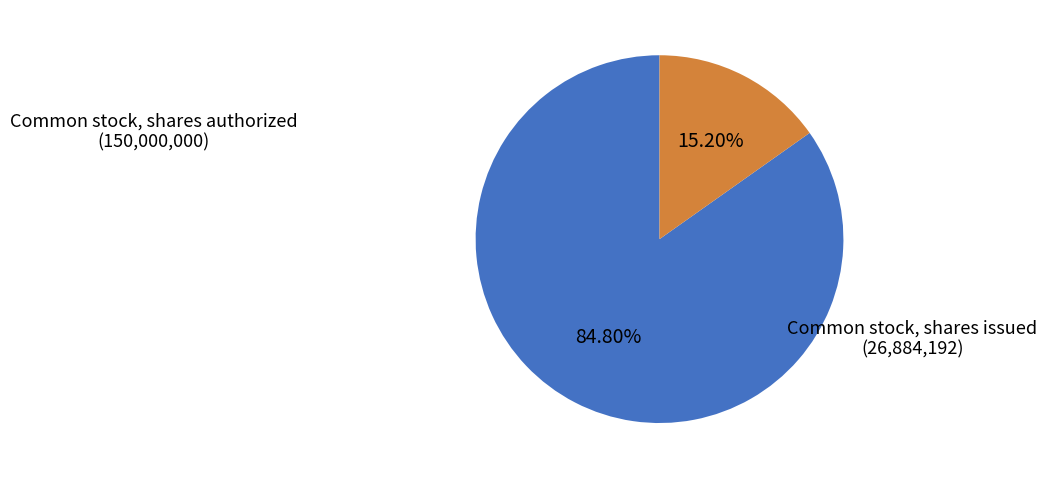

To the nearest percent, what is the difference between the largest and smallest slice percentages?

70%